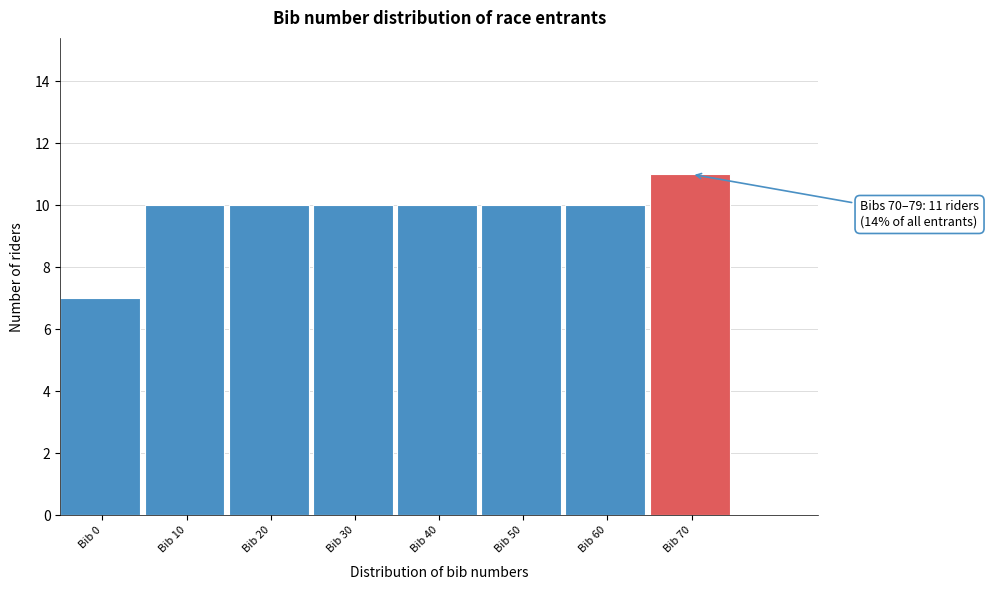

Reading right to left, what are all the values shown in this chart?

11	10	10	10	10	10	10	7